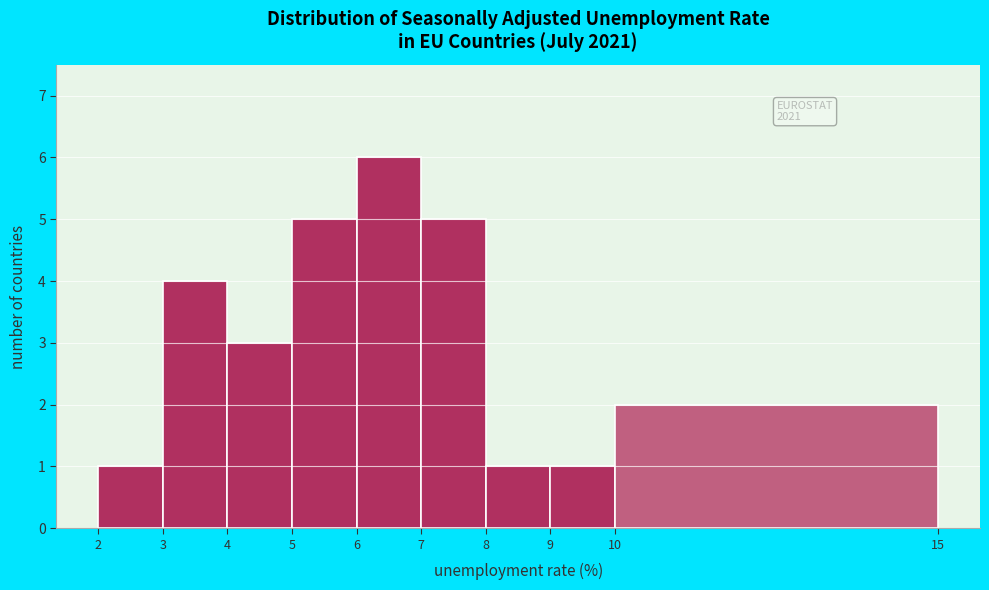

Over which range of the x-axis is the bar tallest?

6 to 7